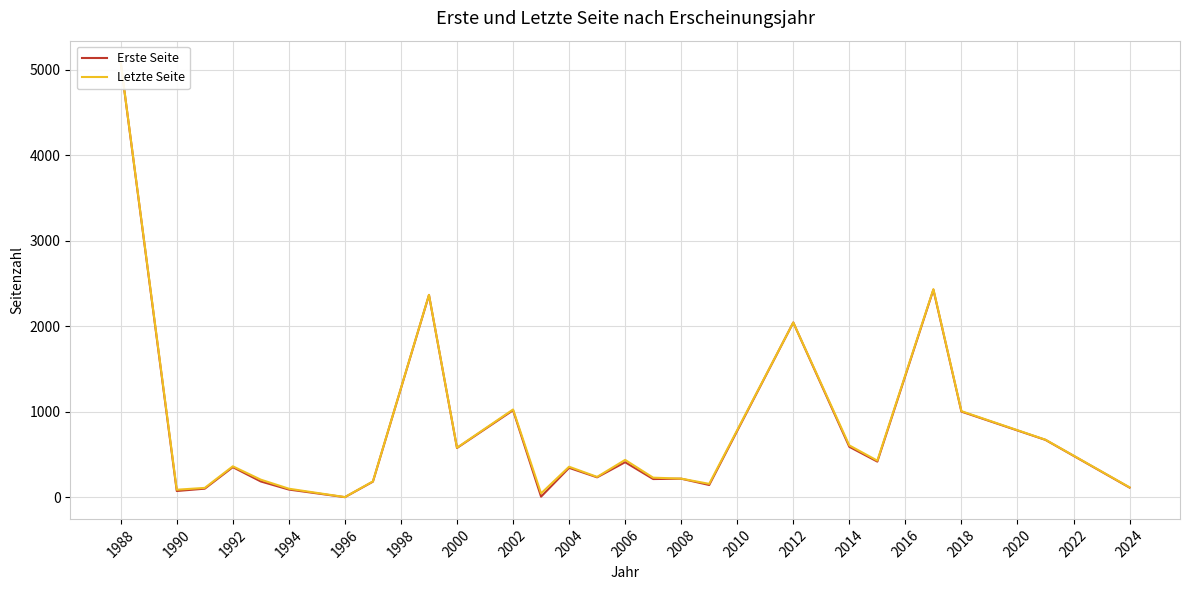

What is the label of the 4th point from the left?

1992